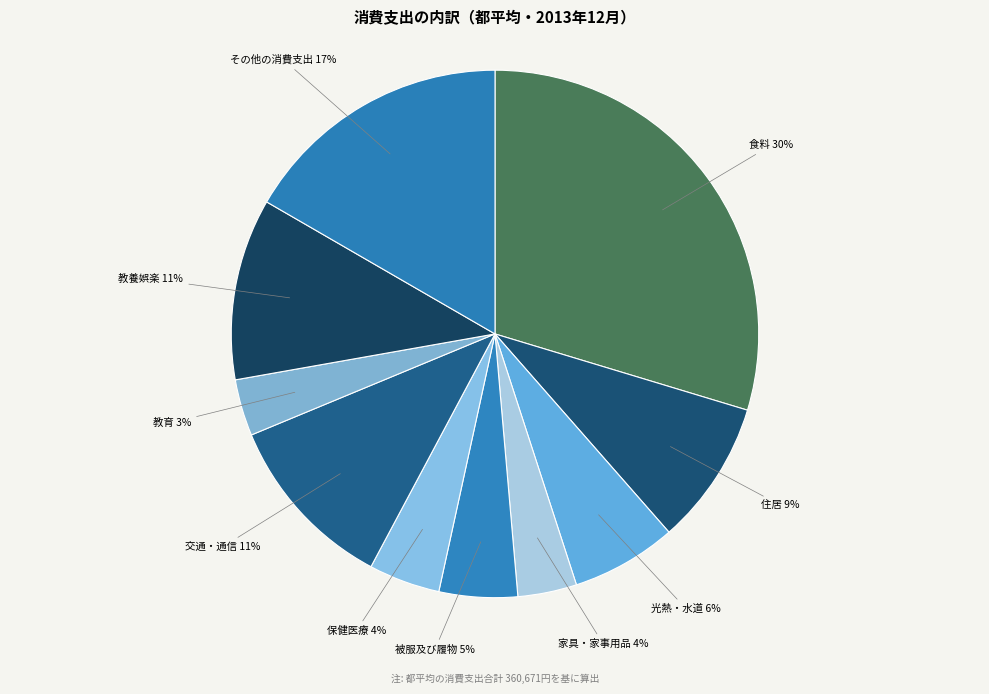

Count the number of slices in the pie.

10